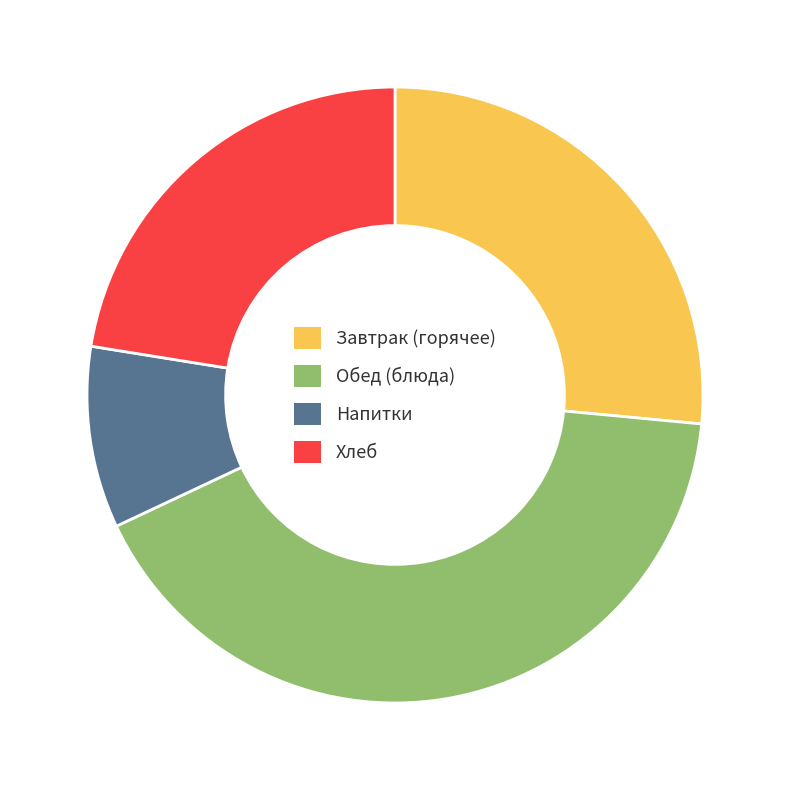

Does any single category account for the majority?

No